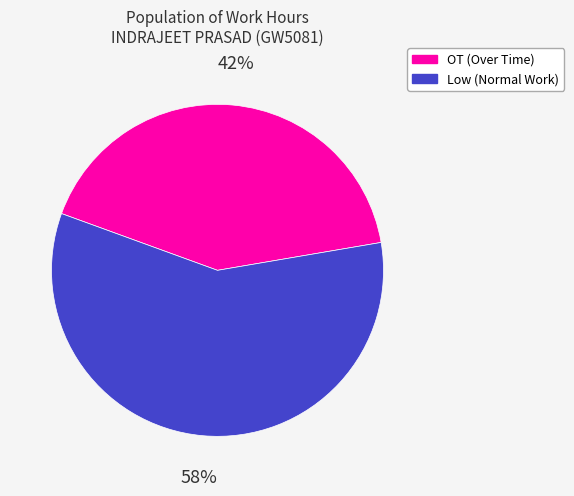

Does any single category account for the majority?

Yes